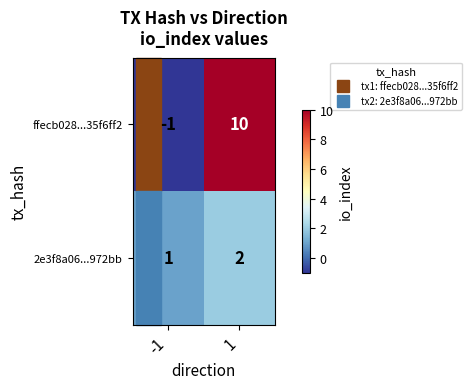

What is the highest value of the ffecb028...35f6ff2 series?

10